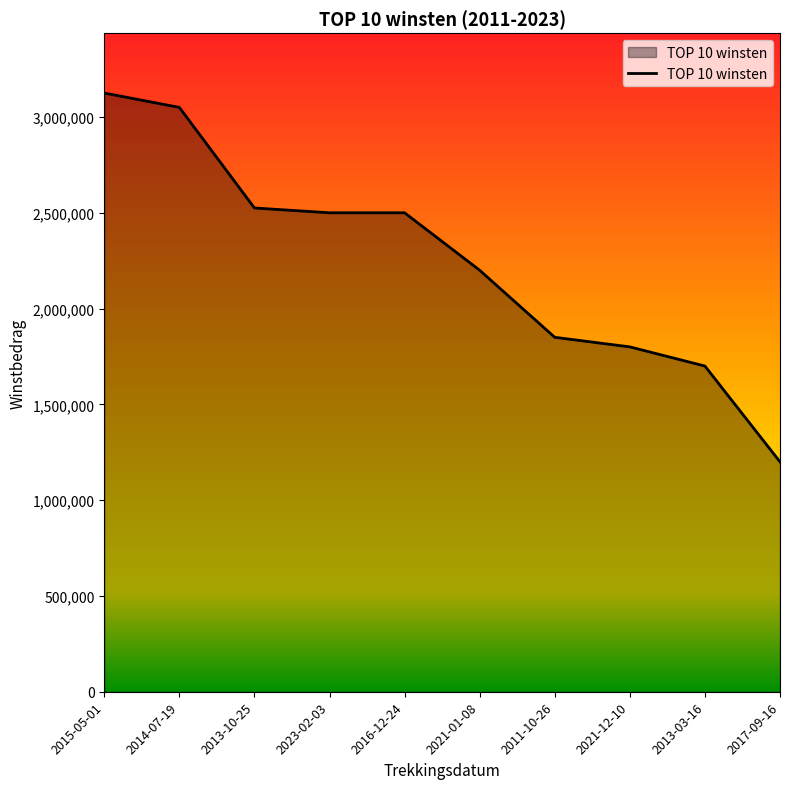

Reading left to right, extract all data points from this chart.

3125000	3050000	2525000	2500000	2500000	2200000	1850000	1800000	1700000	1200000